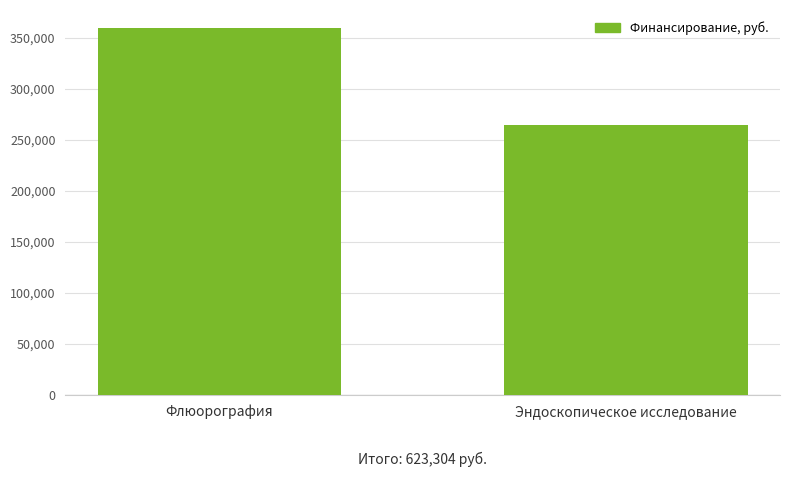

True or false: the data shows 157561 at Эндоскопическое исследование.

False